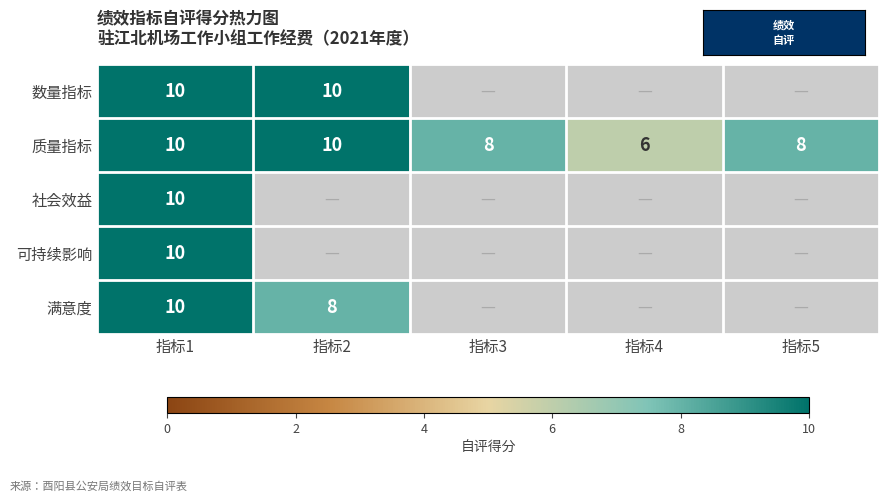

How many data points in 质量指标 are less than 8?

1